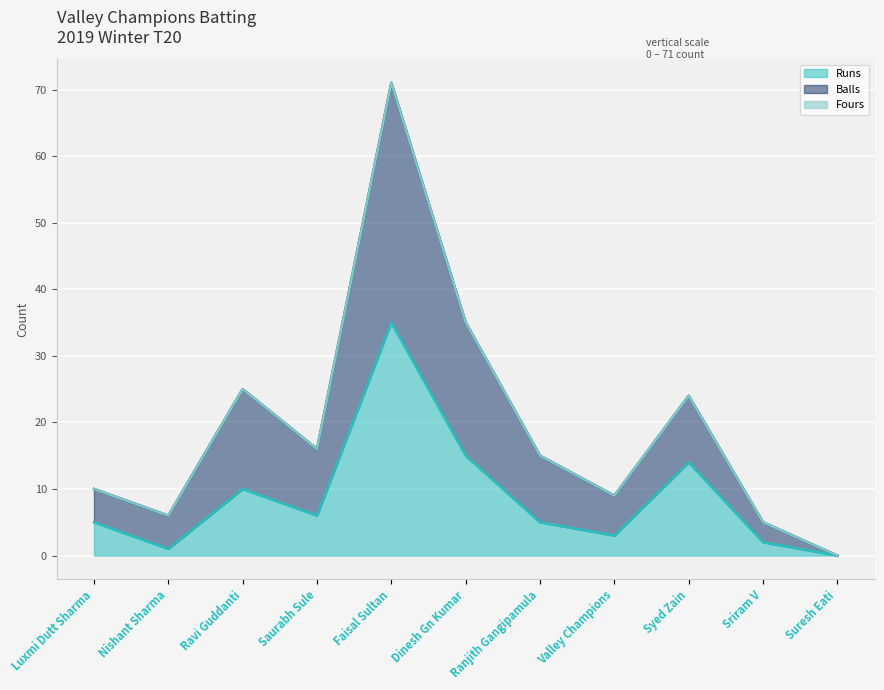

True or false: Balls and Runs intersect in this chart.

False